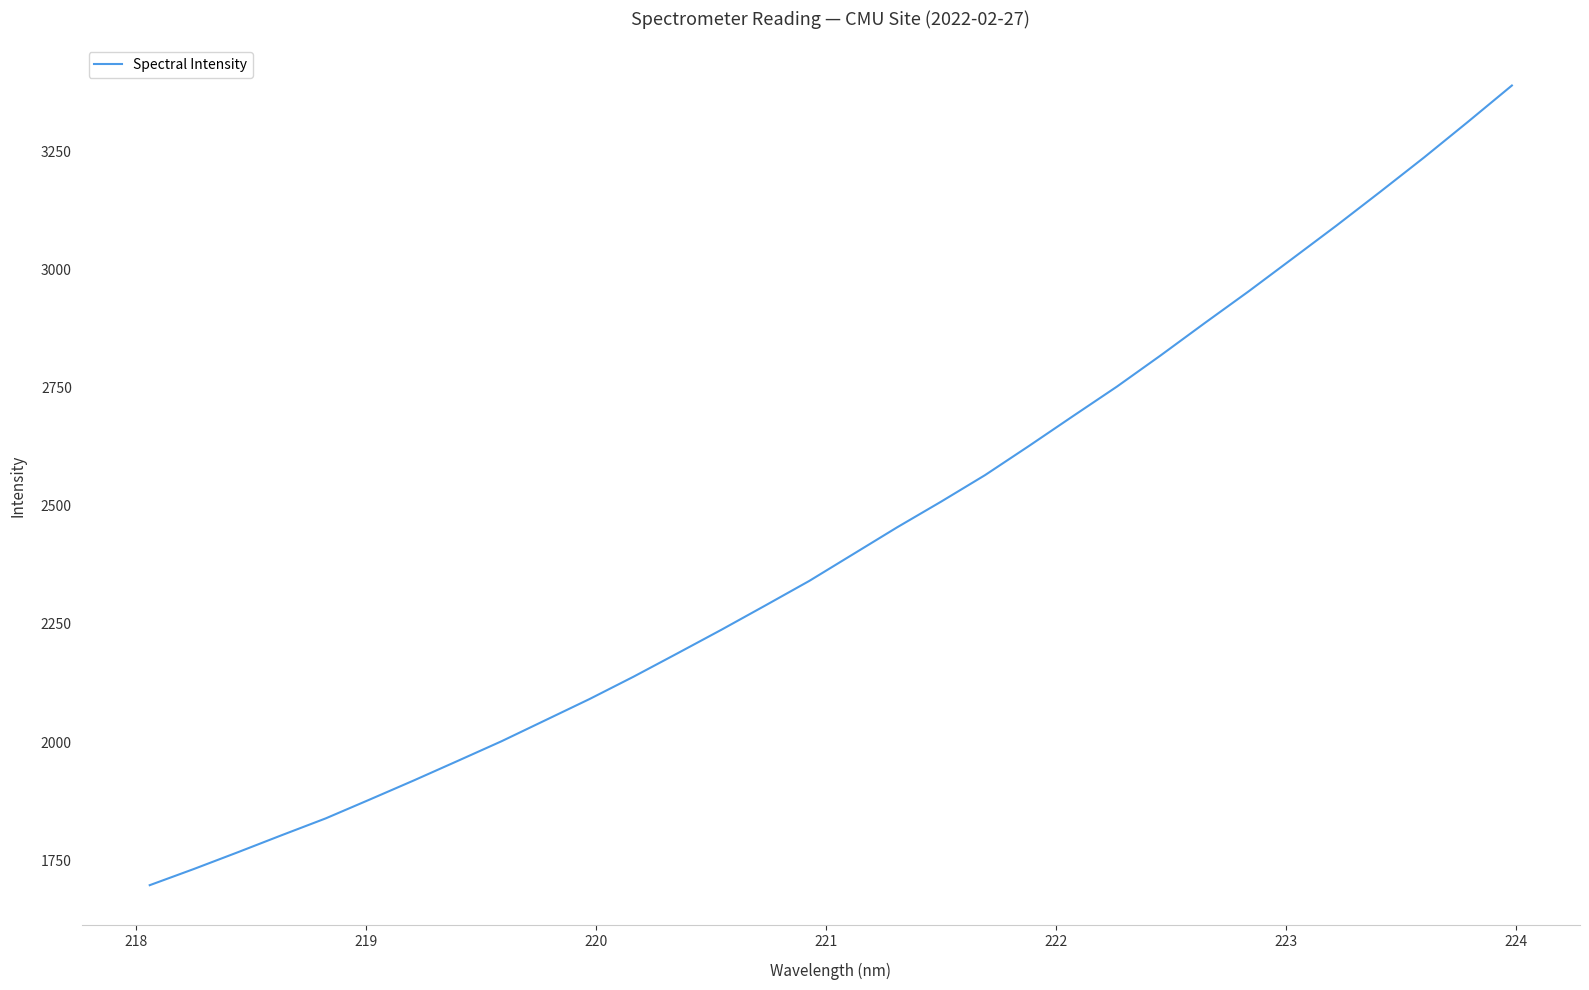

What is the greatest value displayed?

3390.3